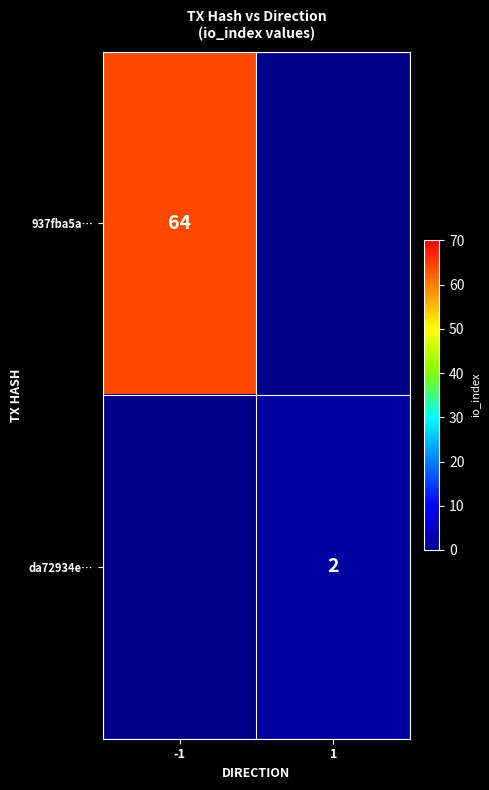

At how many categories does at least one series exceed 38?

1